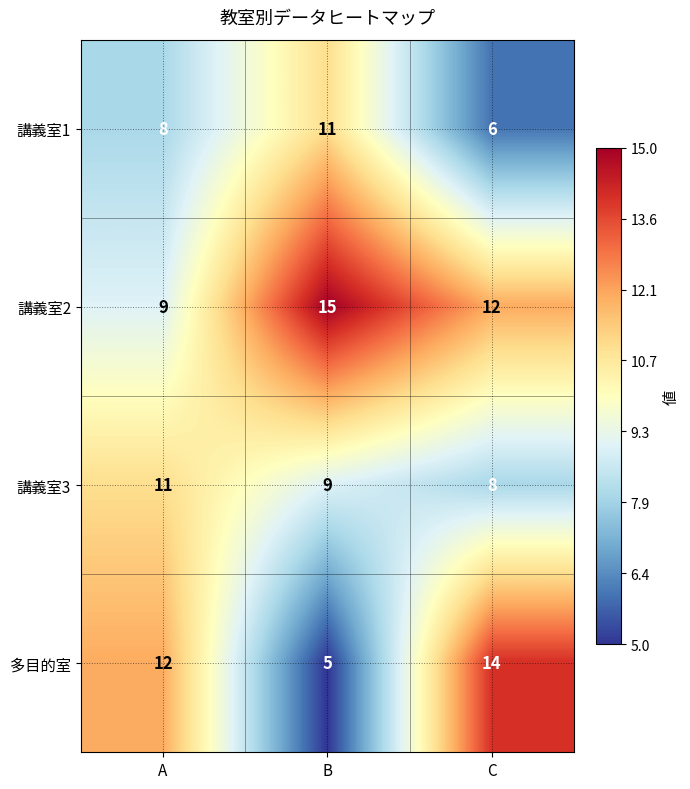

What value does the 講義室3 series have at A?

11